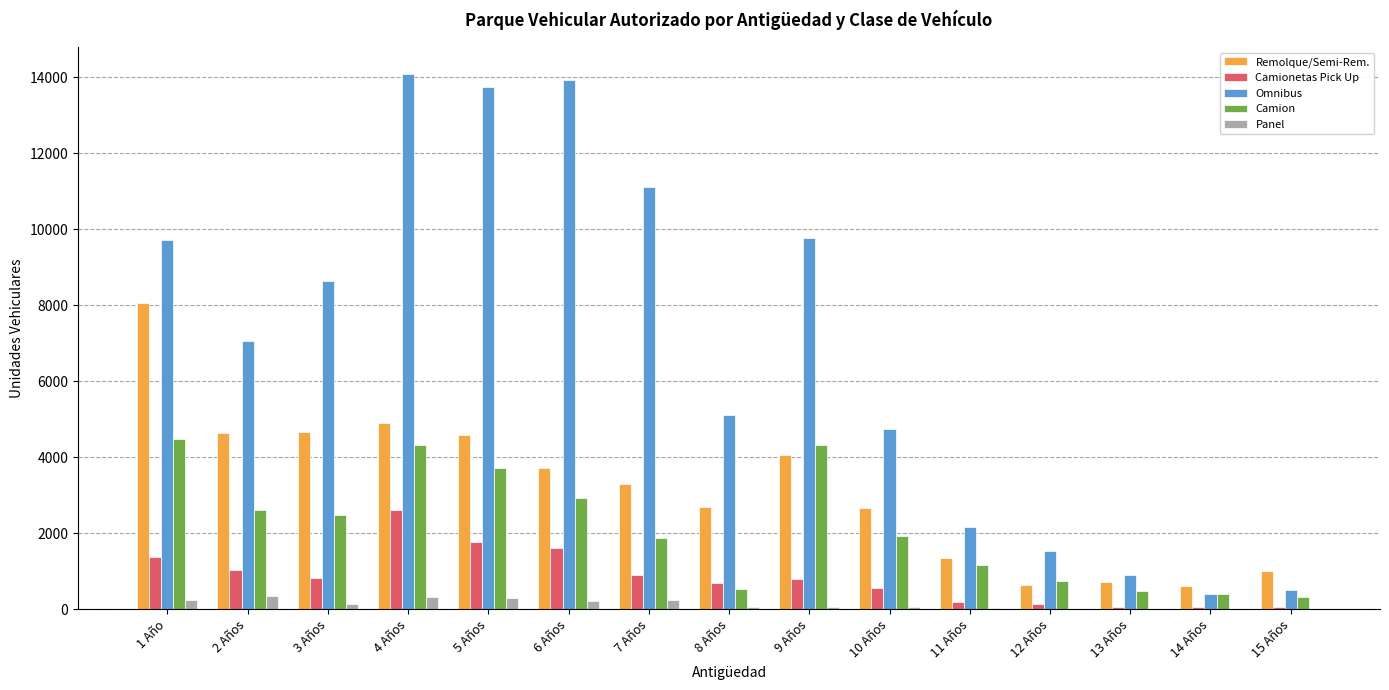

What is the maximum value for Omnibus?

14085